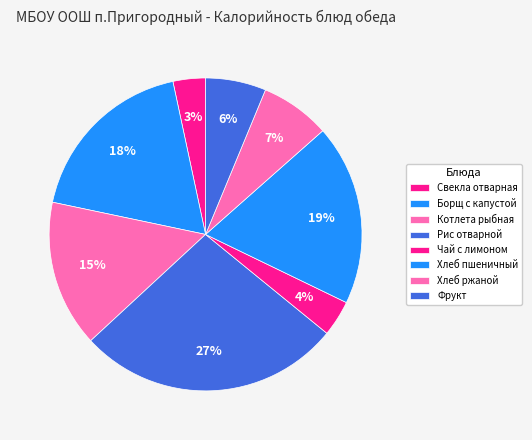

Count the number of slices in the pie.

8